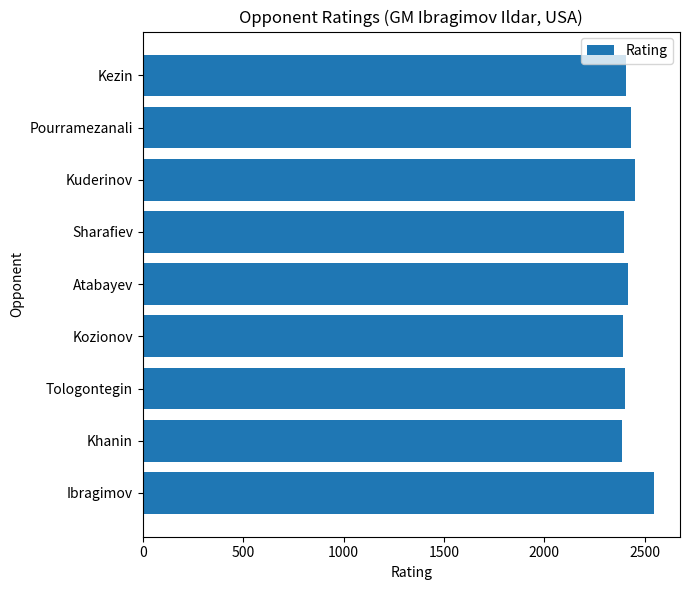

What is the maximum value shown in the chart?

2548